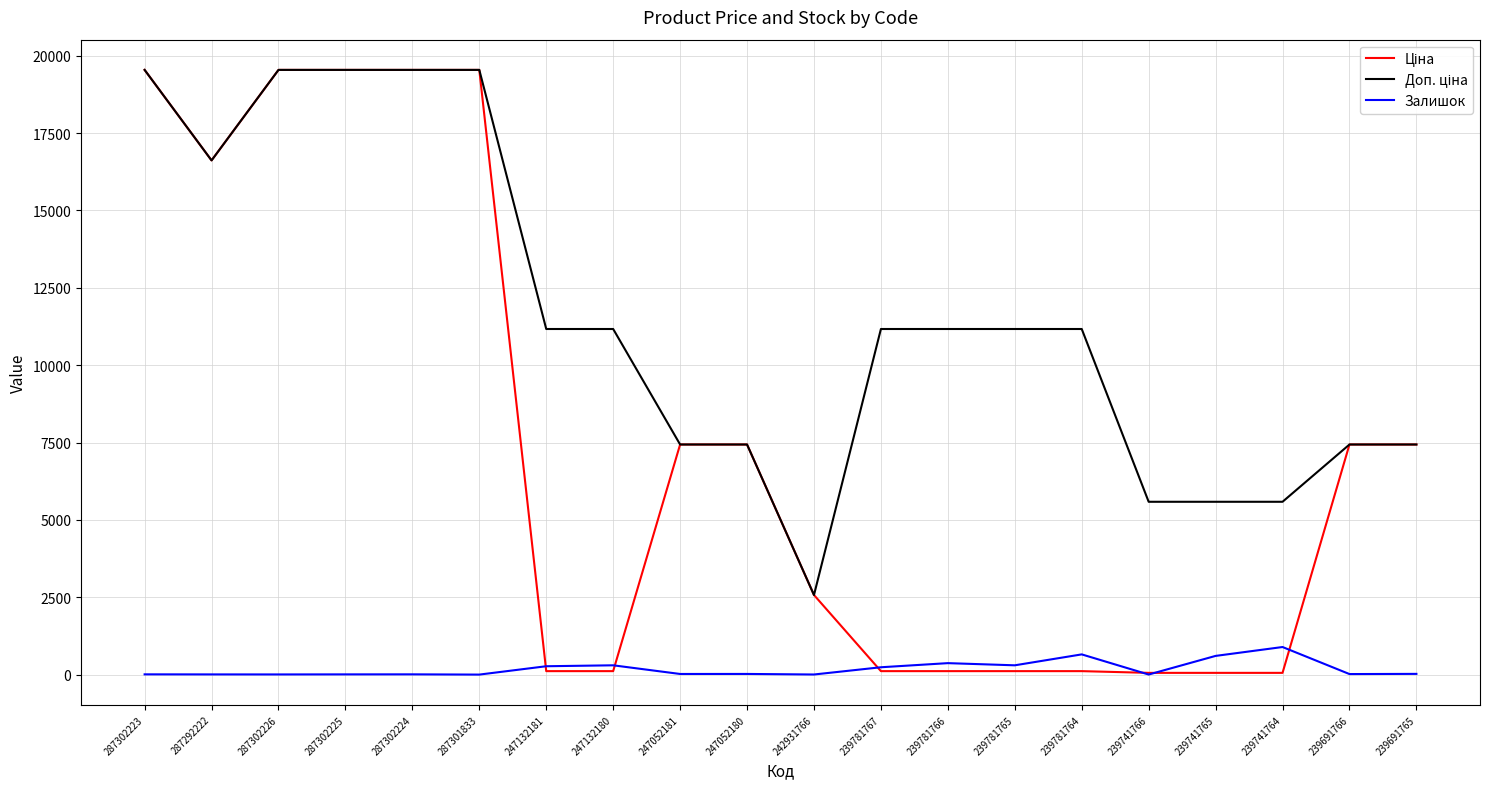

What is the maximum value shown in the chart?

19542.7